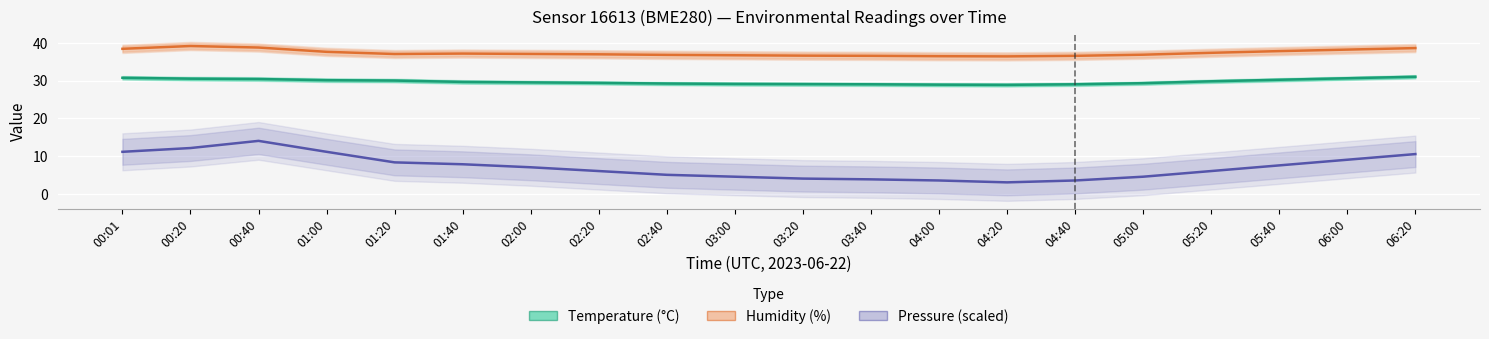

What position from the left is 05:00?

16